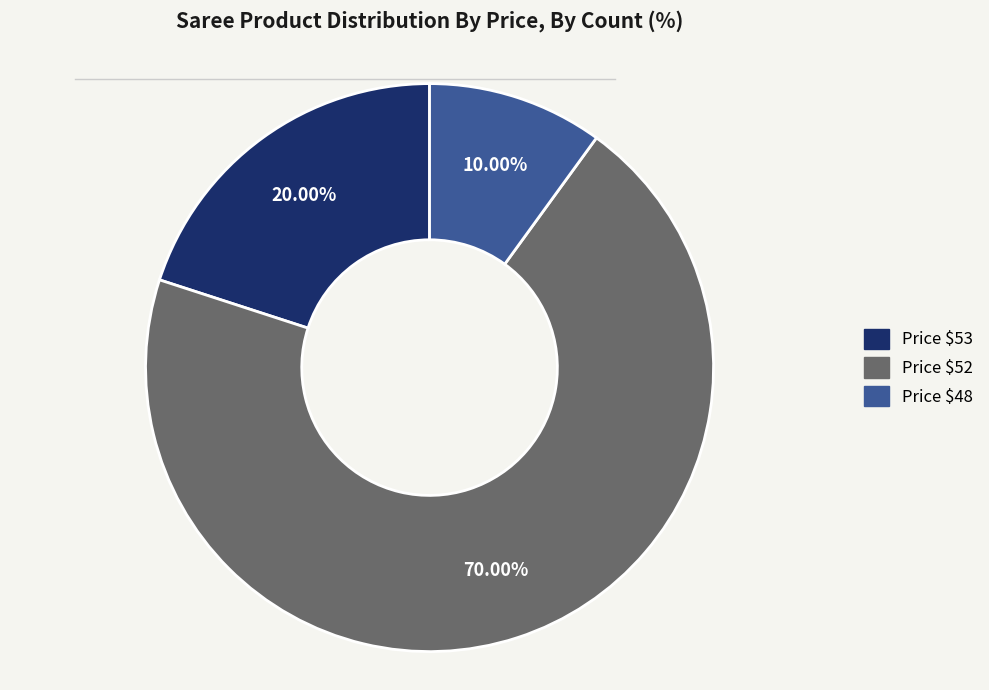

Which slice is the smallest?

Price $48